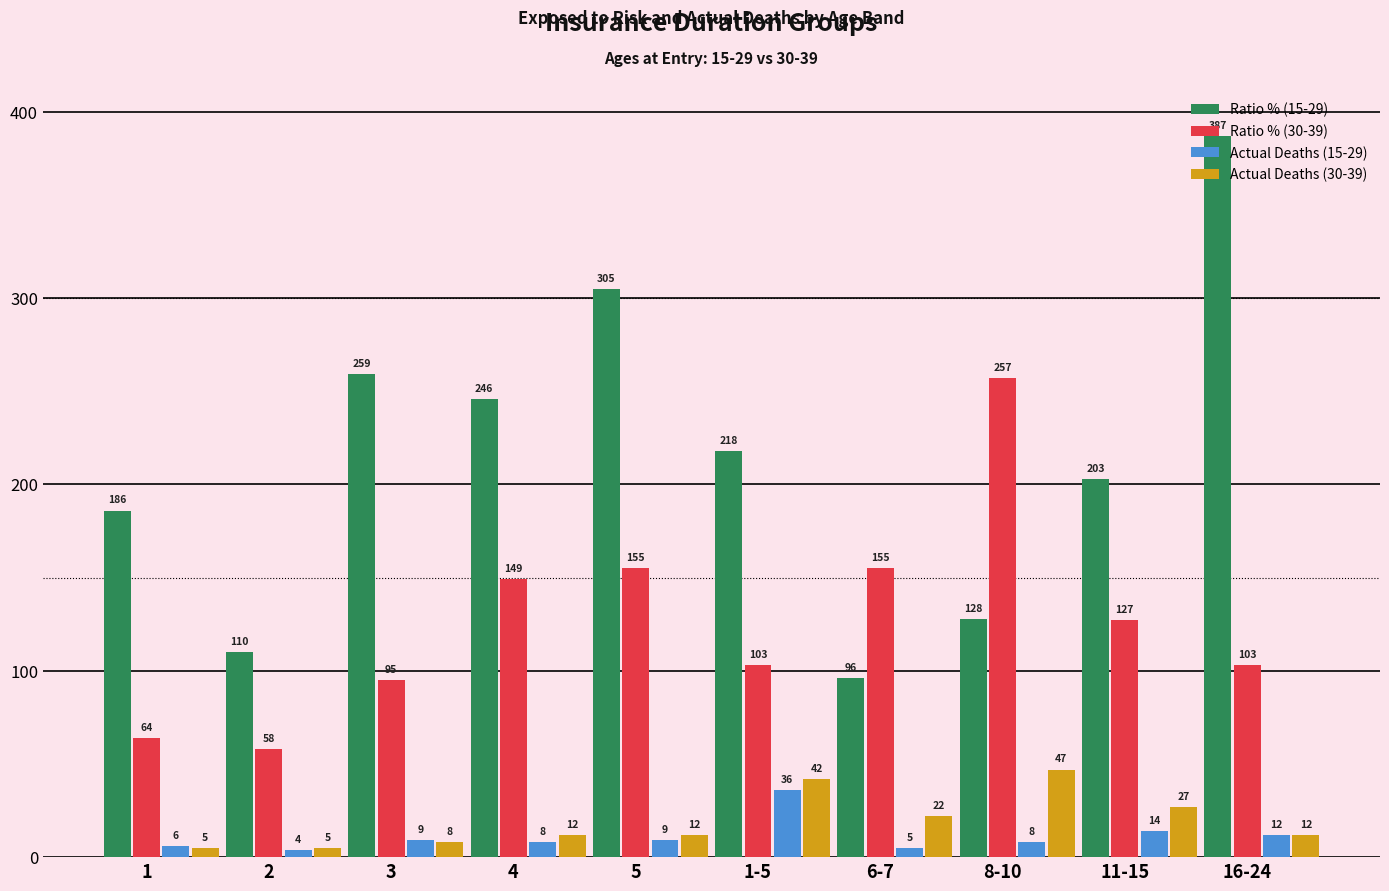

At how many categories does at least one series exceed 313?

1